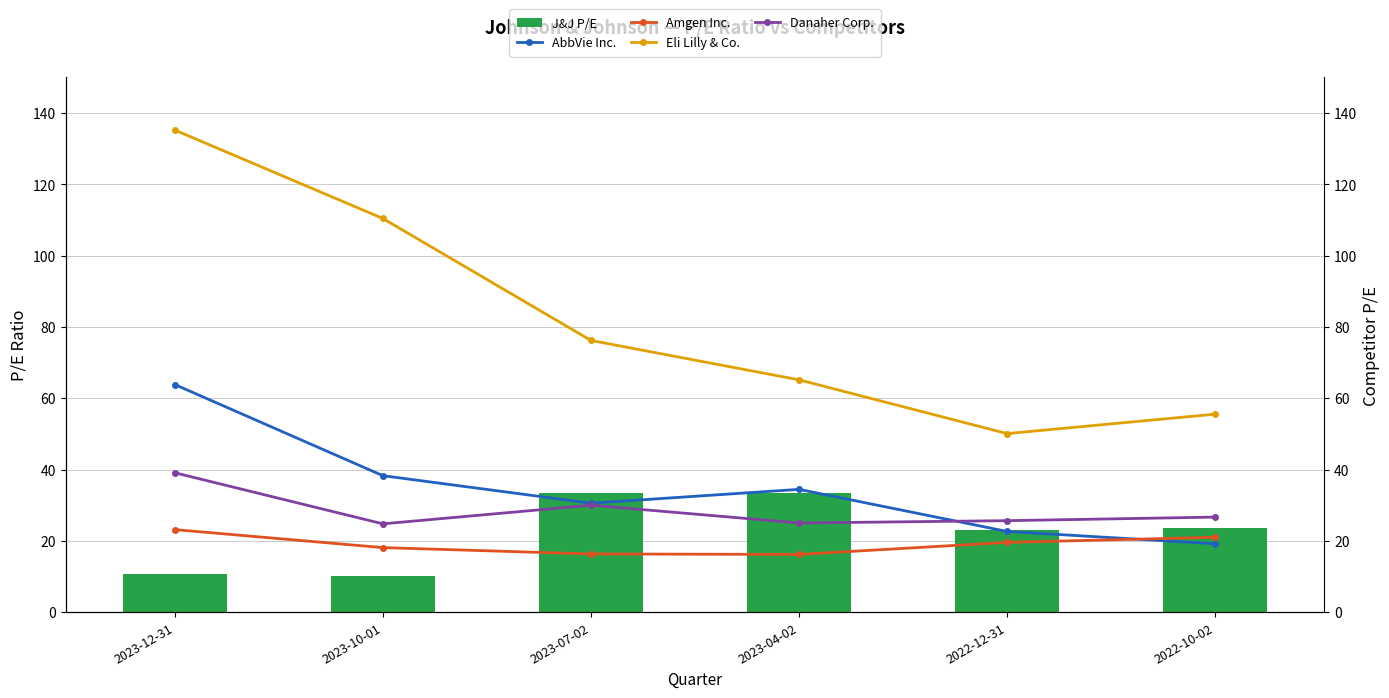

Which series has the widest spread of values?

Eli Lilly & Co.